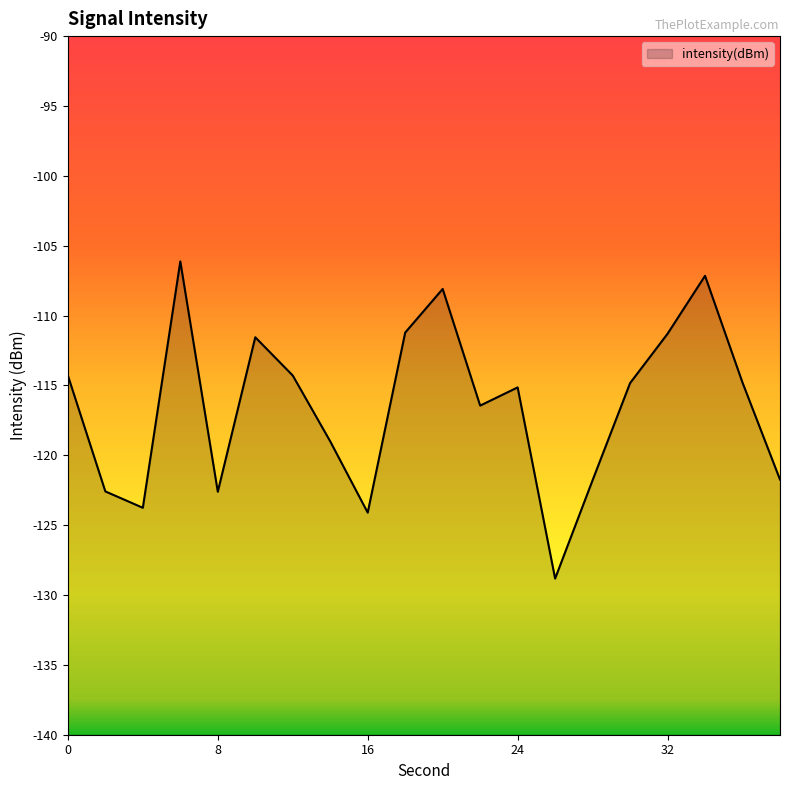

What is the value of the 8th point from the left?

-119.0